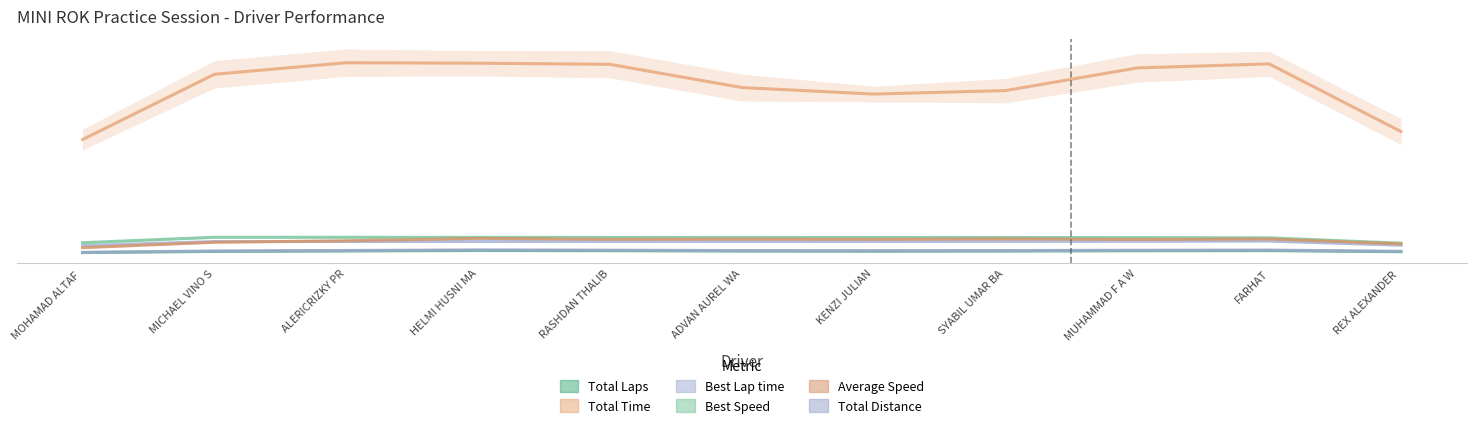

Reading right to left, what are all the values shown in this chart?

Total Laps: REX ALEXANDER =9.0	FARHAT=14.0	MUHAMMAD F A W=13.3	SYABIL UMAR BA=12.0	KENZI JULIAN=11.3	ADVAN AUREL WA=12.0	RASHDAN THALIB=13.7	HELMI HUSNI MA=14.7	ALERICRIZKY PR=12.3	MICHAEL VINO S=10.3	MOHAMAD ALTAF =5.0
Total Time: REX ALEXANDER =569.9	FARHAT=885.8	MUHAMMAD F A W=866.9	SYABIL UMAR BA=761.2	KENZI JULIAN=744.8	ADVAN AUREL WA=775.3	RASHDAN THALIB=883.8	HELMI HUSNI MA=888.9	ALERICRIZKY PR=891.2	MICHAEL VINO S=837.2	MOHAMAD ALTAF =532.6
Best Lap time: REX ALEXANDER =39.4	FARHAT=58.5	MUHAMMAD F A W=57.8	SYABIL UMAR BA=57.2	KENZI JULIAN=57.1	ADVAN AUREL WA=57.1	RASHDAN THALIB=57.0	HELMI HUSNI MA=56.8	ALERICRIZKY PR=56.7	MICHAEL VINO S=56.5	MOHAMAD ALTAF =37.6
Best Speed: REX ALEXANDER =48.8	FARHAT=73.9	MUHAMMAD F A W=74.8	SYABIL UMAR BA=75.5	KENZI JULIAN=75.6	ADVAN AUREL WA=75.6	RASHDAN THALIB=75.8	HELMI HUSNI MA=76.0	ALERICRIZKY PR=76.2	MICHAEL VINO S=76.5	MOHAMAD ALTAF =51.1
Average Speed: REX ALEXANDER =45.5	FARHAT=68.3	MUHAMMAD F A W=66.3	SYABIL UMAR BA=68.9	KENZI JULIAN=66.9	ADVAN AUREL WA=67.9	RASHDAN THALIB=66.9	HELMI HUSNI MA=71.3	ALERICRIZKY PR=60.1	MICHAEL VINO S=53.1	MOHAMAD ALTAF =27.9
Total Distance: REX ALEXANDER =10.8	FARHAT=16.8	MUHAMMAD F A W=16.0	SYABIL UMAR BA=14.4	KENZI JULIAN=13.6	ADVAN AUREL WA=14.4	RASHDAN THALIB=16.4	HELMI HUSNI MA=17.6	ALERICRIZKY PR=14.8	MICHAEL VINO S=12.4	MOHAMAD ALTAF =6.0